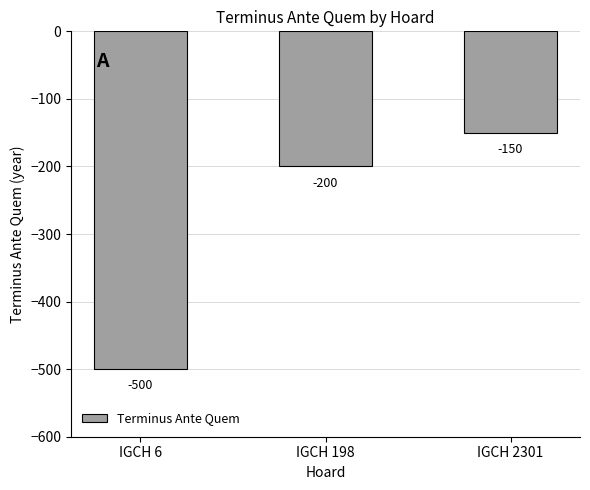

How many bars are there in total?

3